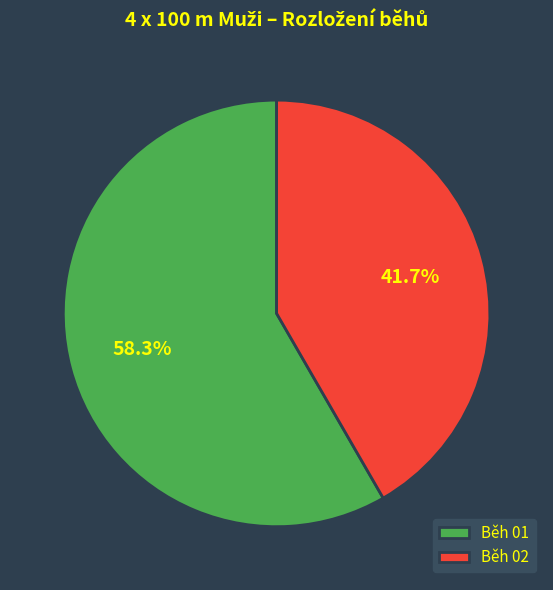

Rank the categories by value from lowest to highest.

Běh 02, Běh 01